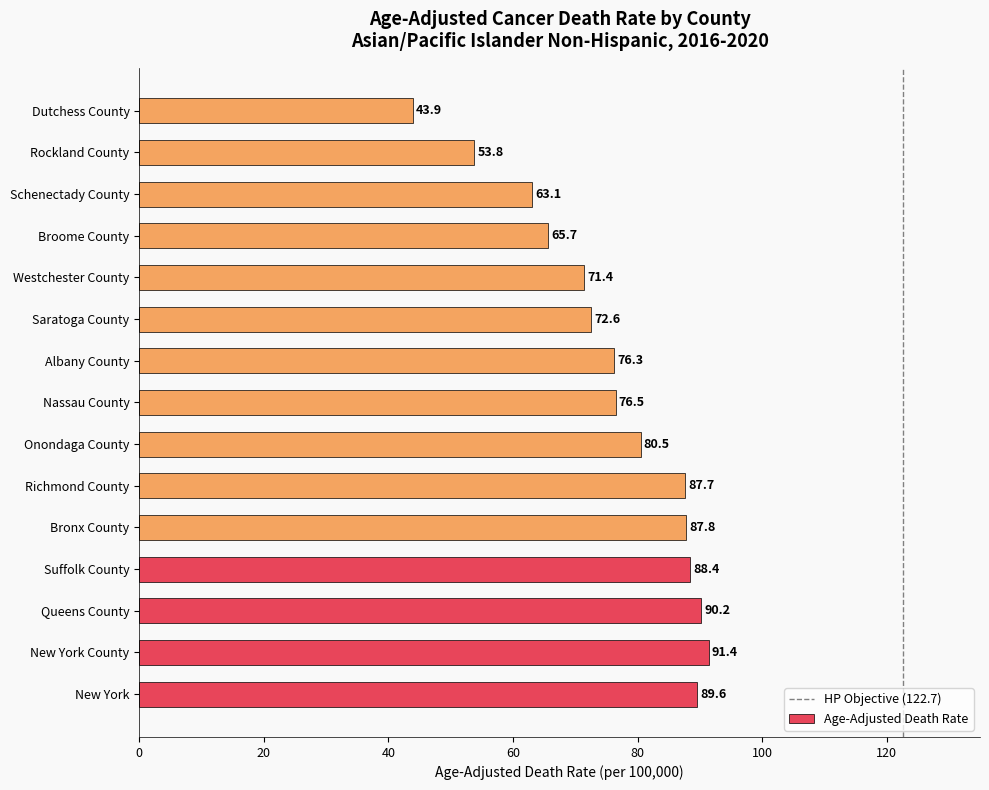

How many values are below 76?

6